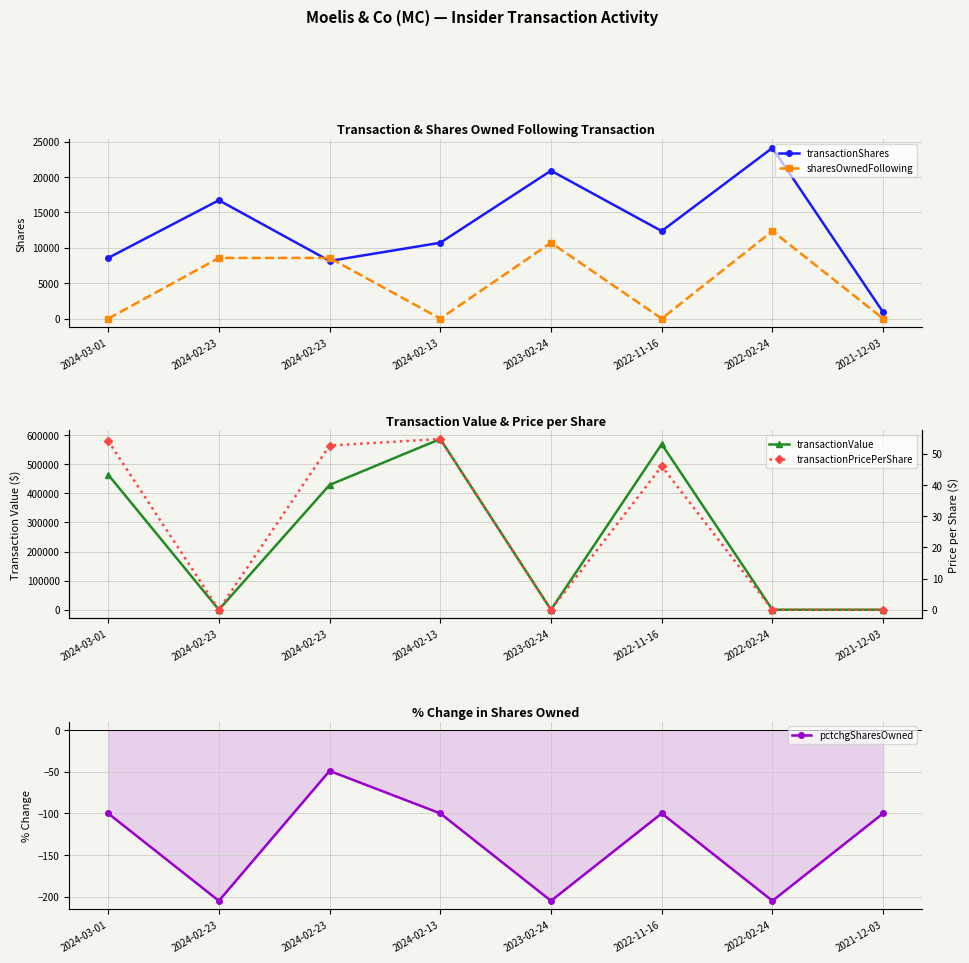

How many interior local valleys does the transactionValue series have?

2